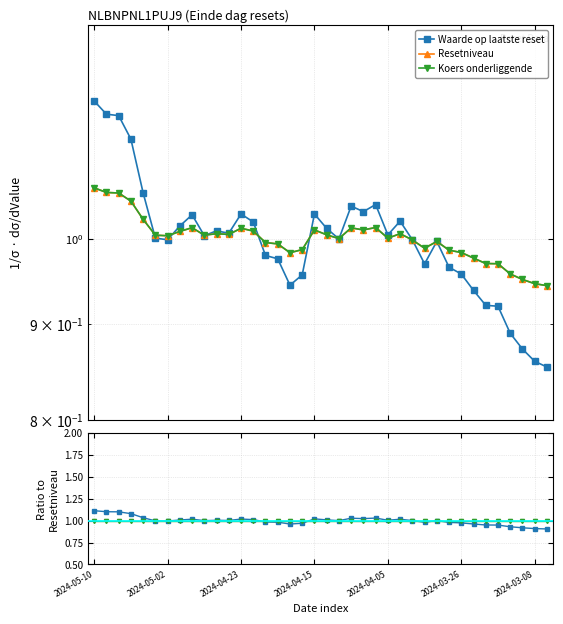

Which category has the highest value in the Waarde / Resetniveau series?

2024-05-10